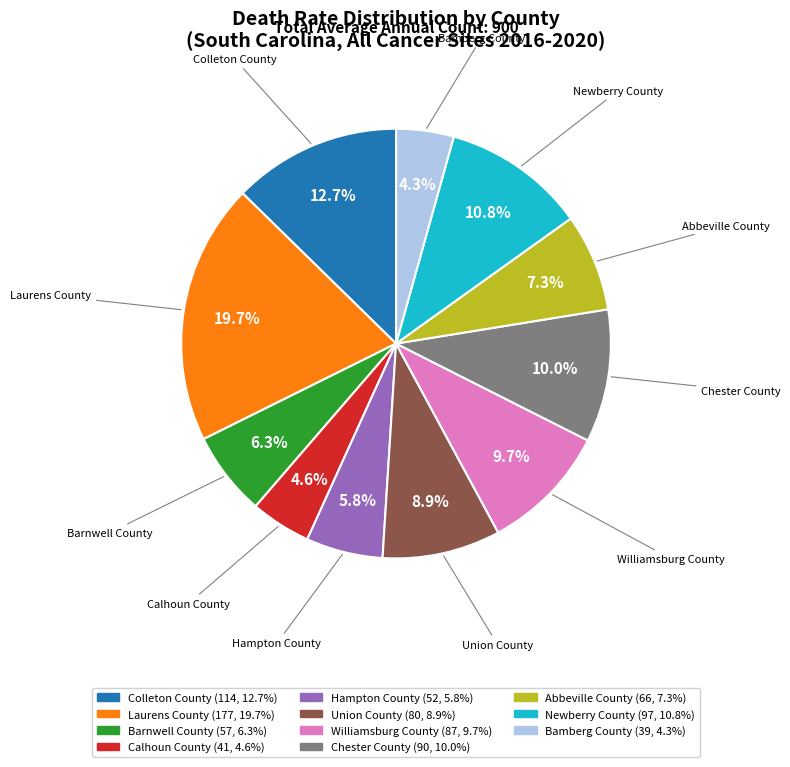

Does Colleton County represent more than half of the total?

No